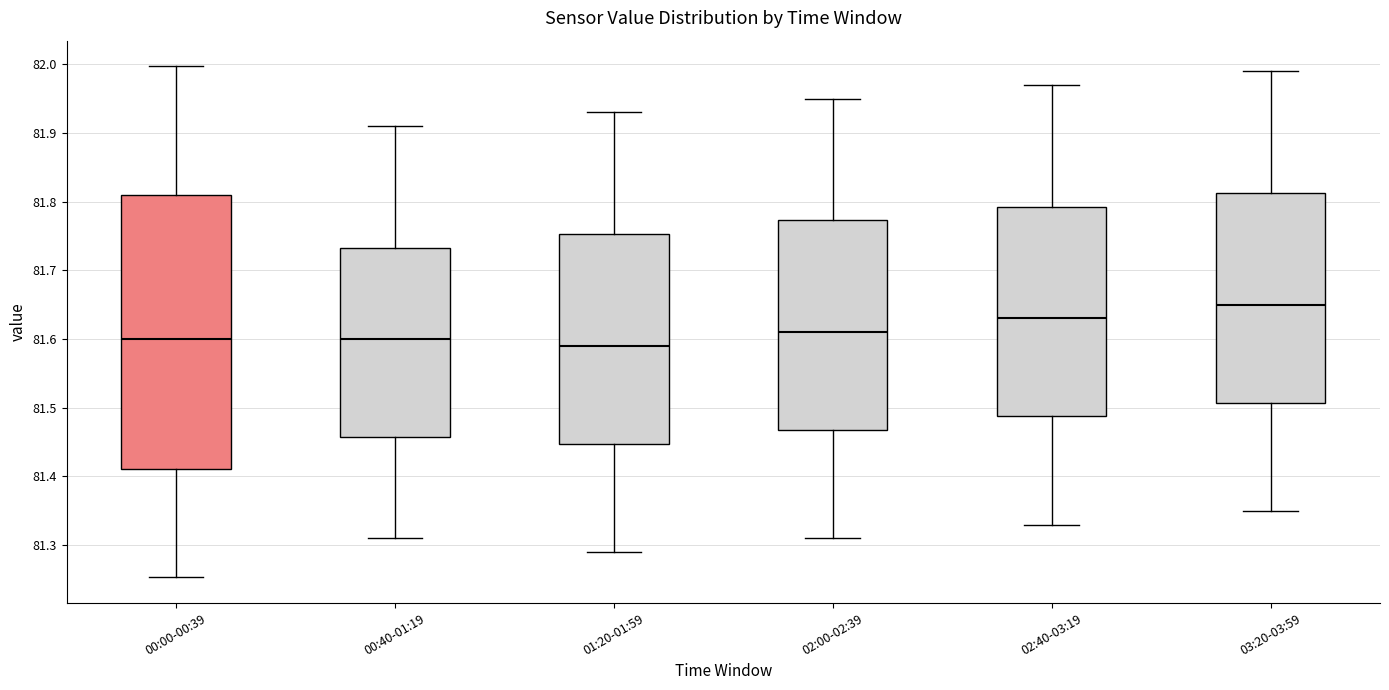

Where is the lower edge of the box for 00:00-00:39 on the y-axis? The values are not printed on the chart, so give them approximately, as read against the axis.

81.41